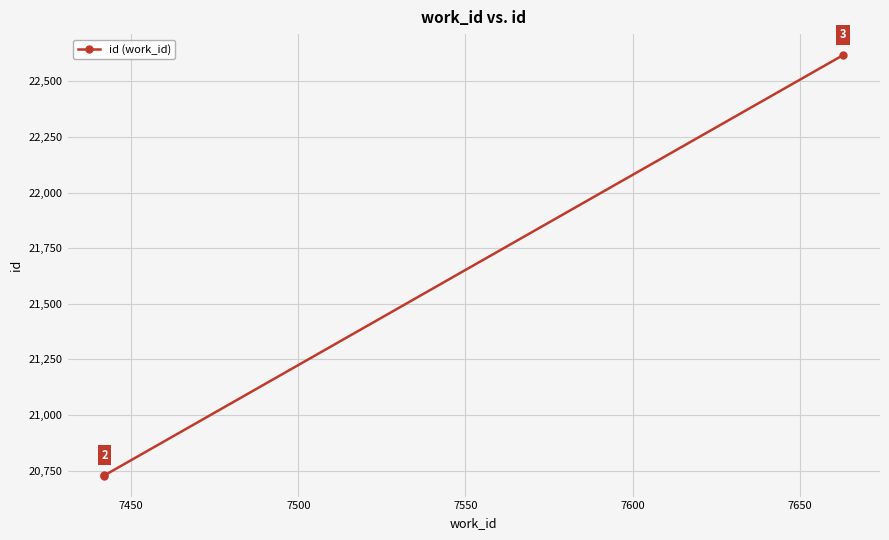

True or false: the data shows 33833 at 7400.

False